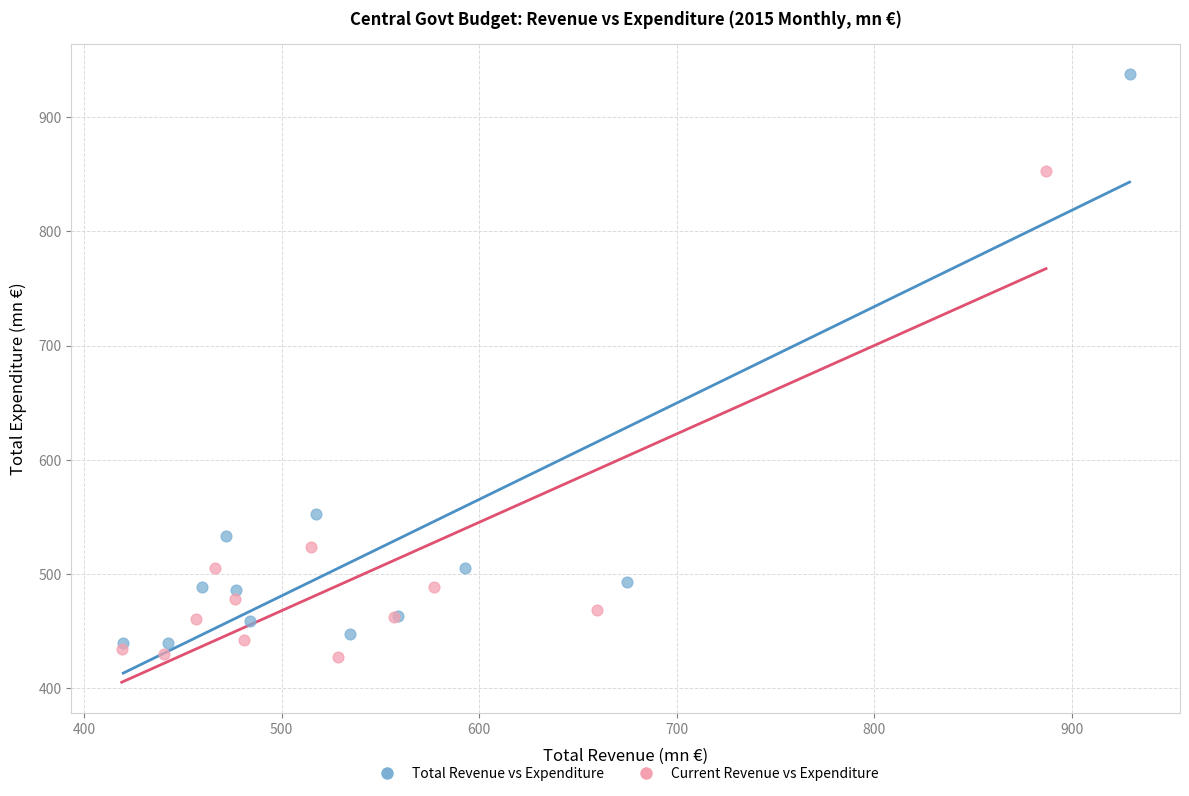

Which series has the widest spread of Y values?

Total Revenue vs Expenditure